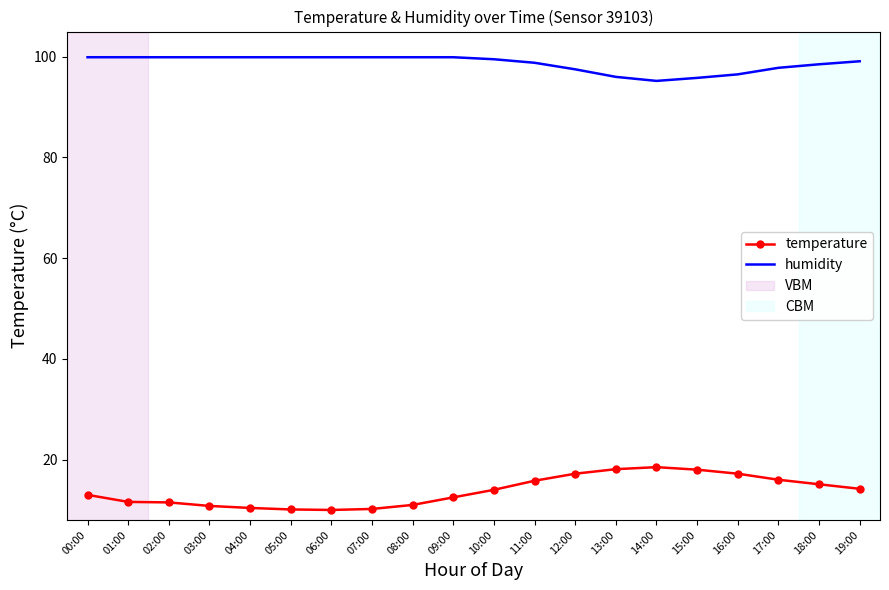

Which series has the largest total across all categories?

humidity